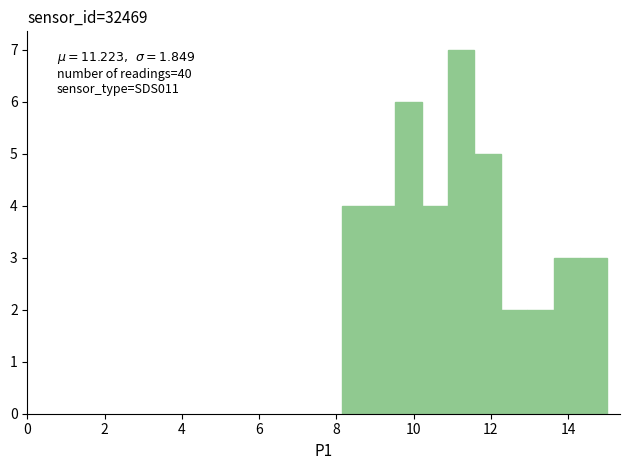

Read against the x-axis, roughly where is the centre of the tallest bar?

11.2